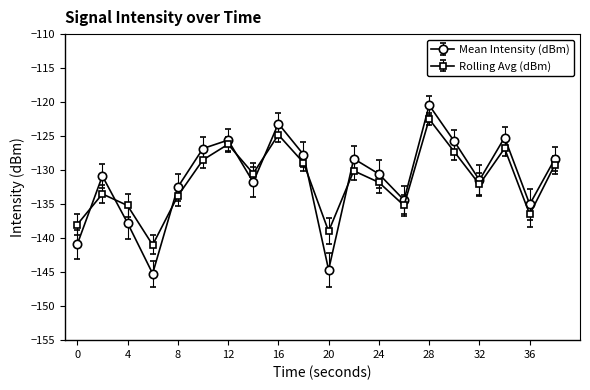

Reading left to right, extract all data points from this chart.

Mean Intensity (dBm): -140.9	-130.9	-137.8	-145.2	-132.5	-126.8	-125.6	-131.8	-123.2	-127.7	-144.7	-128.3	-130.6	-134.4	-120.5	-125.8	-131.5	-125.2	-135.0	-128.3
Rolling Avg (dBm): -138.0	-133.5	-135.2	-141.0	-133.8	-128.5	-126.2	-130.5	-124.8	-128.9	-139.0	-130.1	-131.8	-135.2	-122.5	-127.3	-132.1	-126.8	-136.5	-129.2